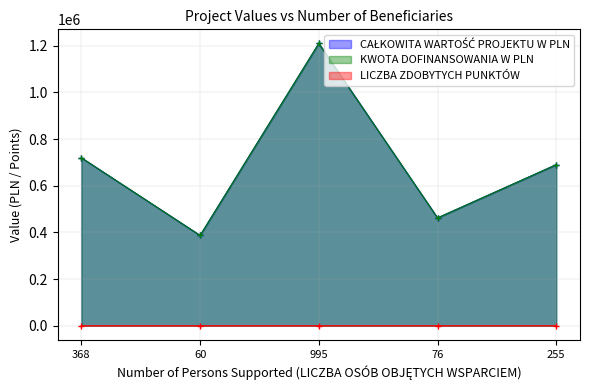

Which series has the widest spread of values?

CAŁKOWITA WARTOŚĆ PROJEKTU W PLN